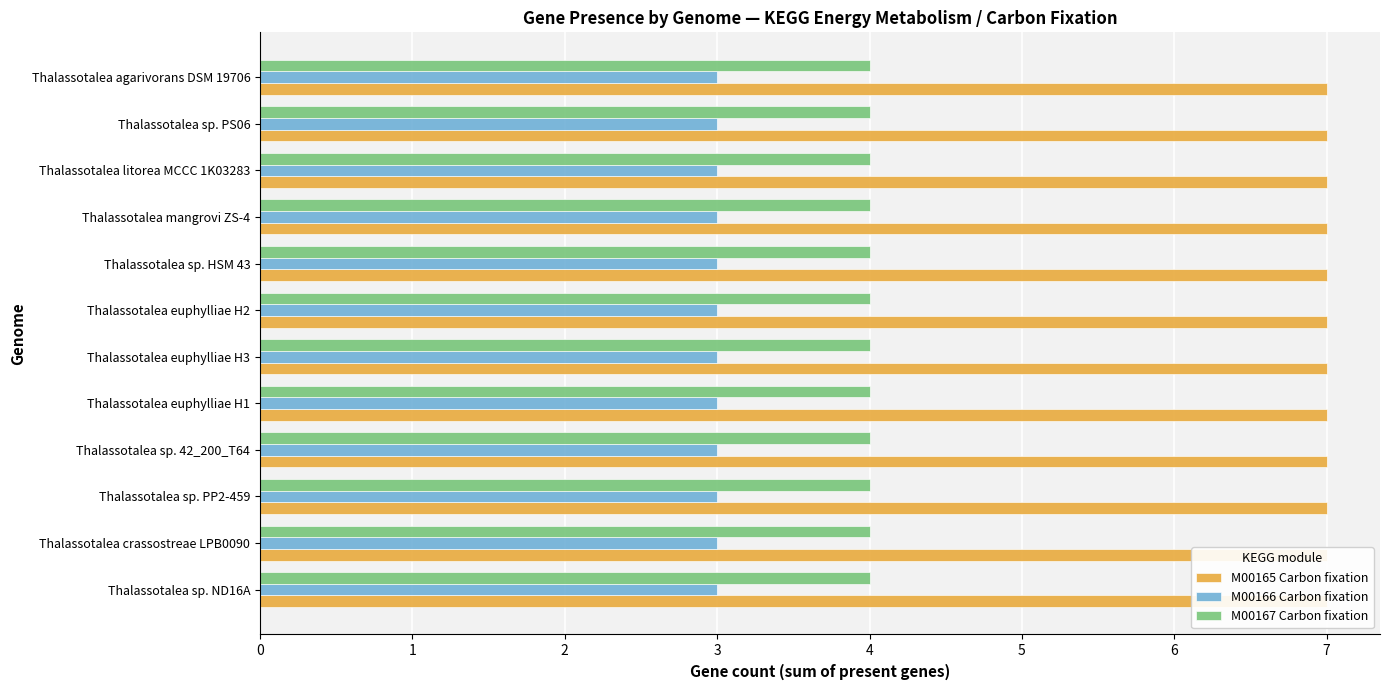

What is the value of the Carbon fixation (M00165) bar at the 4th from the left?

7